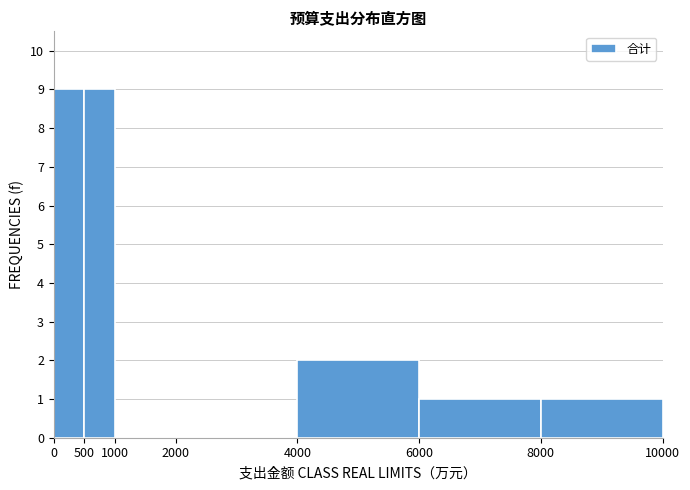

How tall is the bar that spans 4000 to 6000 on the x-axis? The values are not printed on the chart, so give them approximately, as read against the axis.

2